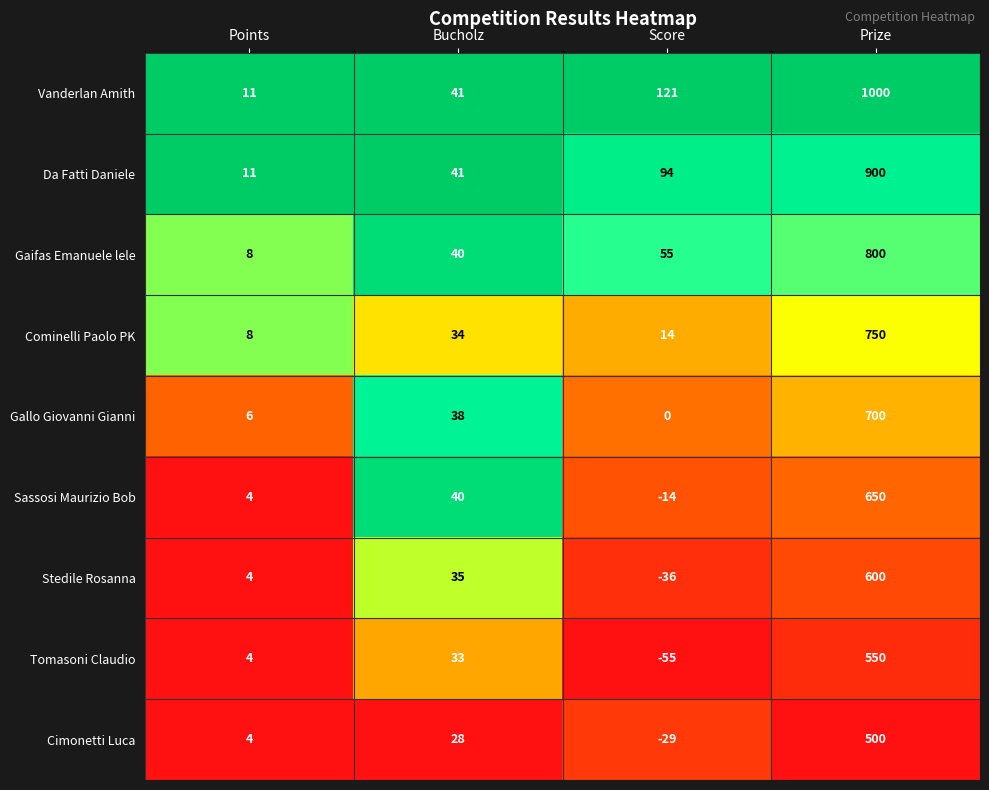

What is the total value across all series at Bucholz?

330